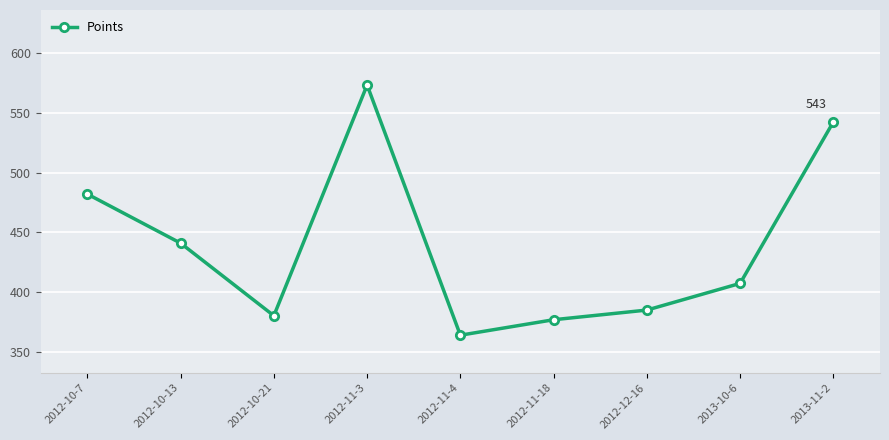

List the labels in order of value, smallest first.

2012-11-4, 2012-11-18, 2012-10-21, 2012-12-16, 2013-10-6, 2012-10-13, 2012-10-7, 2013-11-2, 2012-11-3